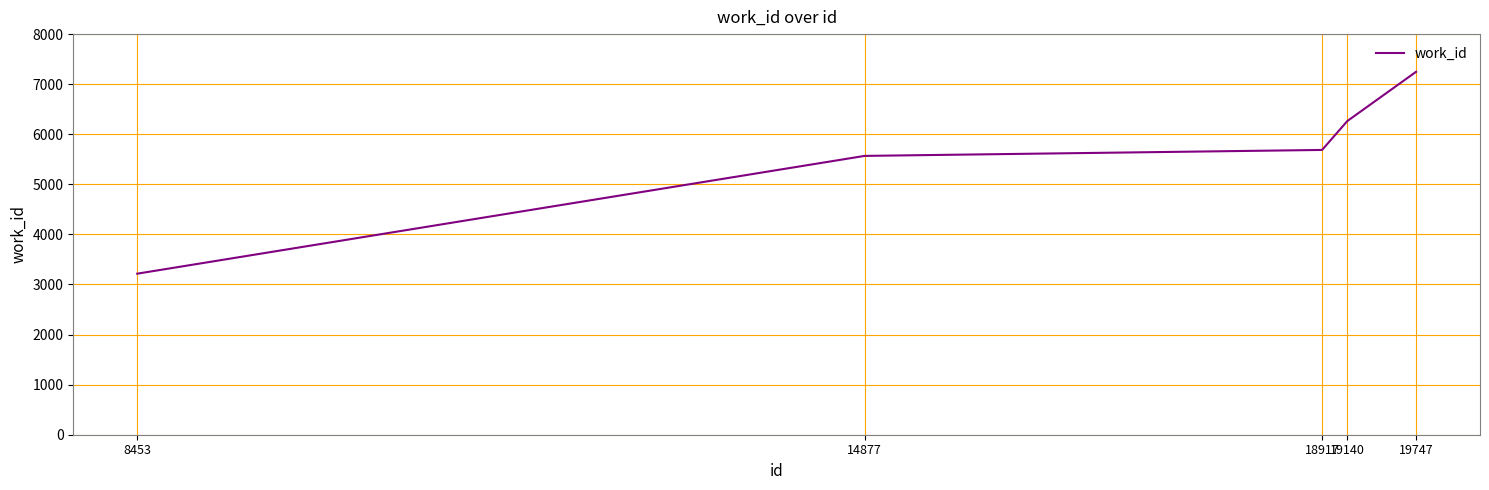

What is the sum of the values at 19140 and 18917?

11951